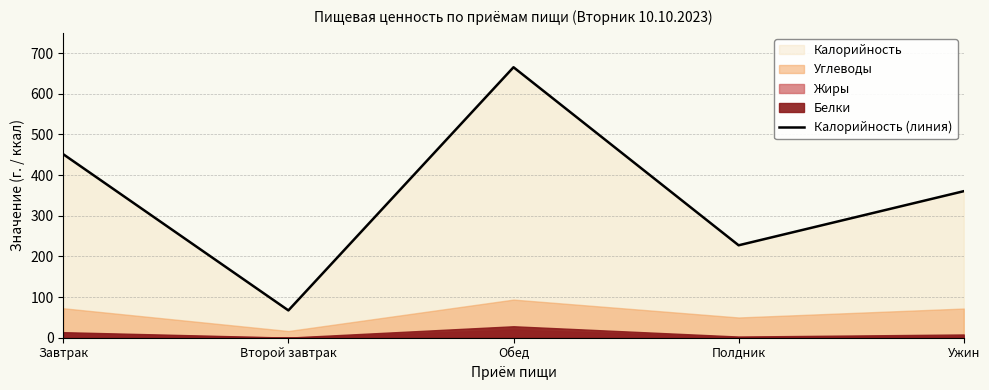

Which label corresponds to the largest value in the chart?

Обед